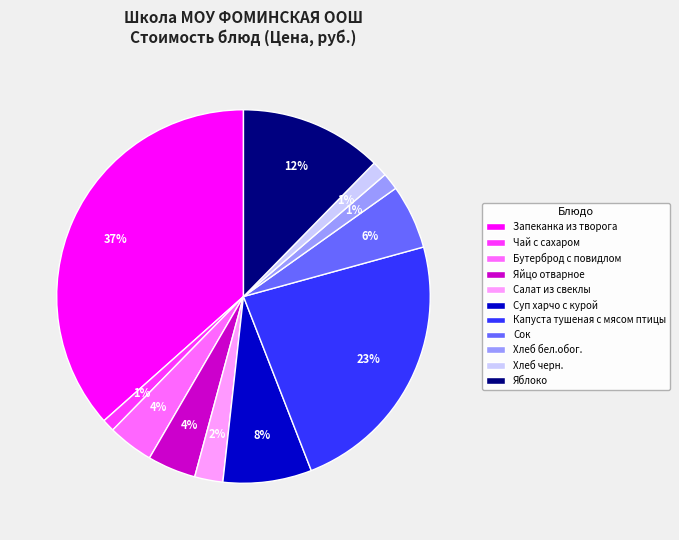

Which category has the biggest portion of the pie?

Запеканка из творога